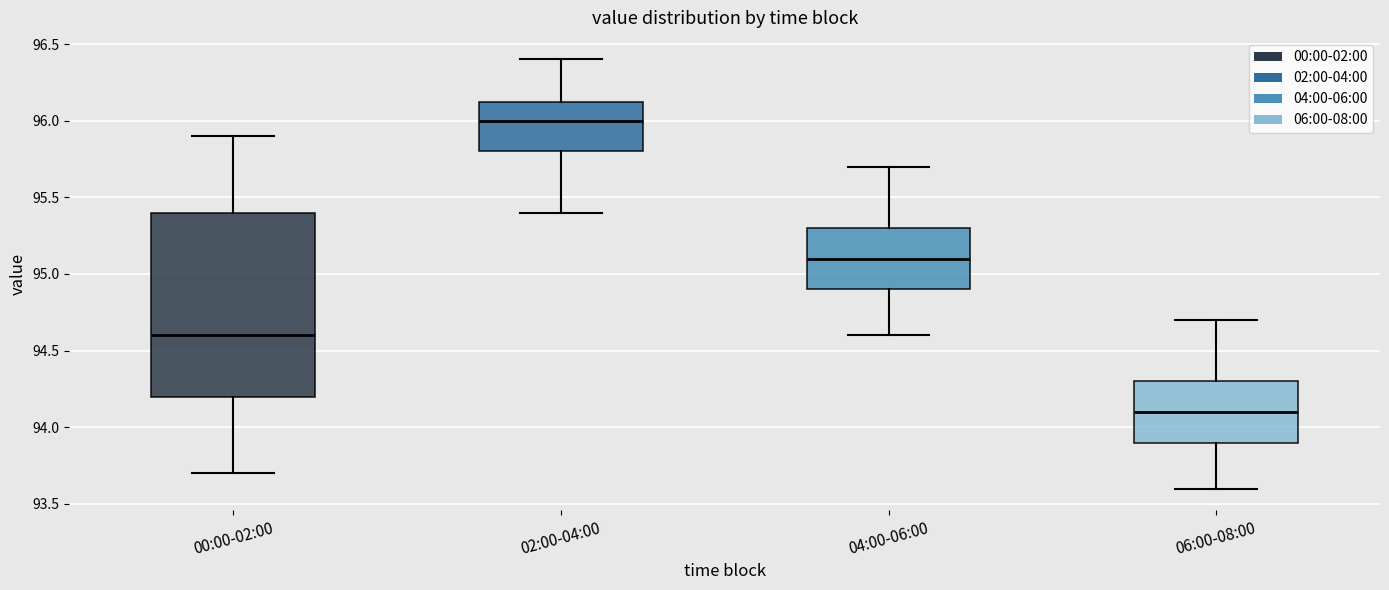

Reading left to right, transcribe this box plot: for each box, give where its median line is, the range the box spans, and where its two whiskers end, as read against the y-axis. The values are not printed on the chart, so give them approximately, as read against the axis.

00:00-02:00: median 94.60, box 94.20 to 95.40, whiskers 93.70 to 95.90
02:00-04:00: median 96.00, box 95.80 to 96.15, whiskers 95.40 to 96.40
04:00-06:00: median 95.10, box 94.90 to 95.30, whiskers 94.60 to 95.70
06:00-08:00: median 94.10, box 93.90 to 94.30, whiskers 93.60 to 94.70